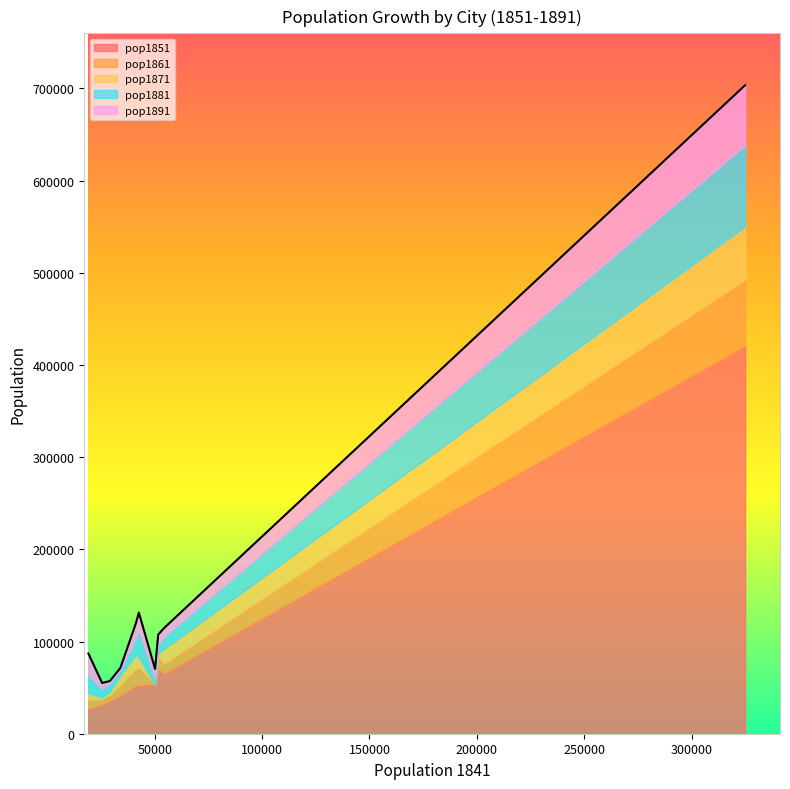

What are all the series names shown in the legend?

pop1851, pop1861, pop1871, pop1881, pop1891